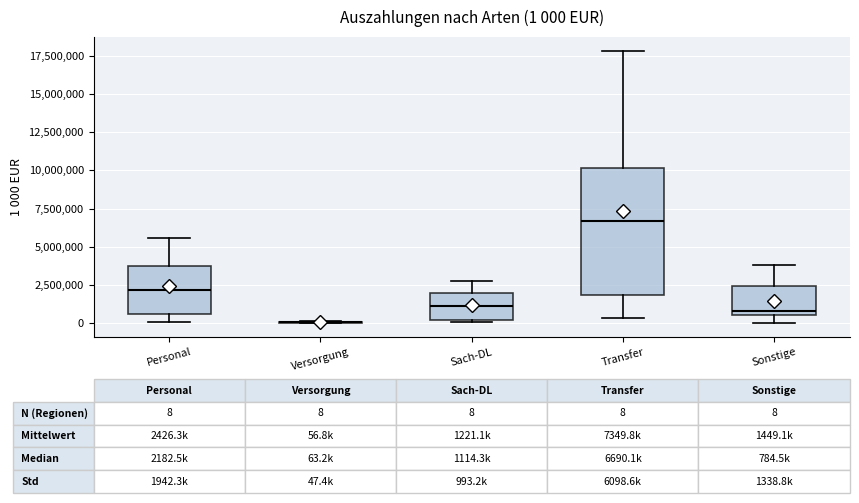

Comparing the boxes themselves (not the whiskers), which one is the tallest?

Transfer